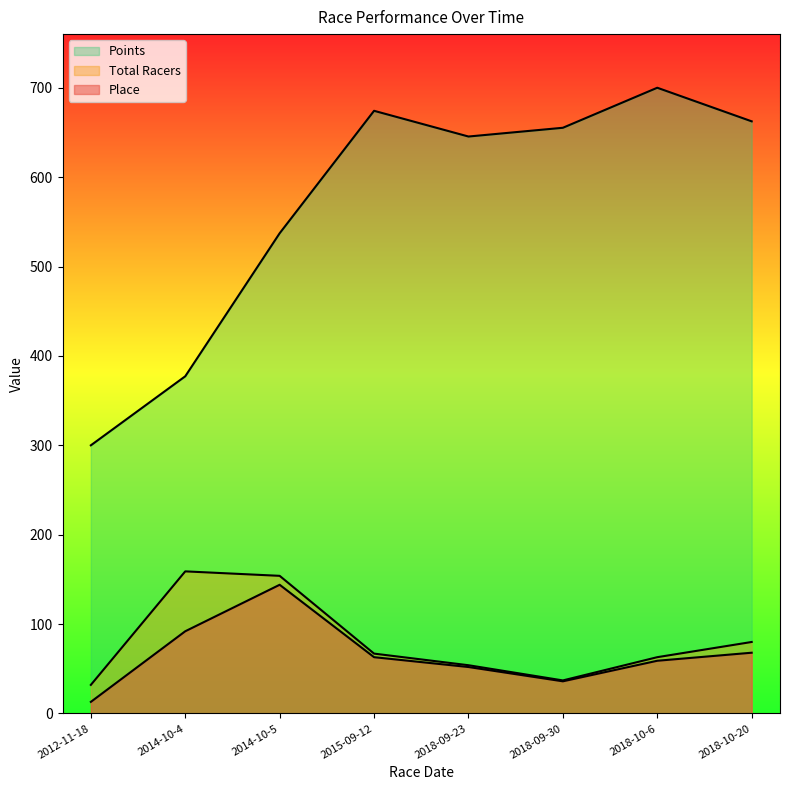

True or false: Place and Total Racers intersect in this chart.

False